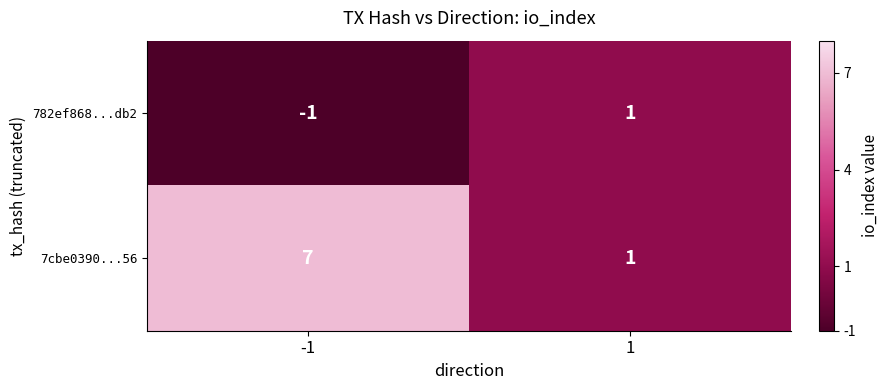

What is the minimum value shown in the chart?

-1